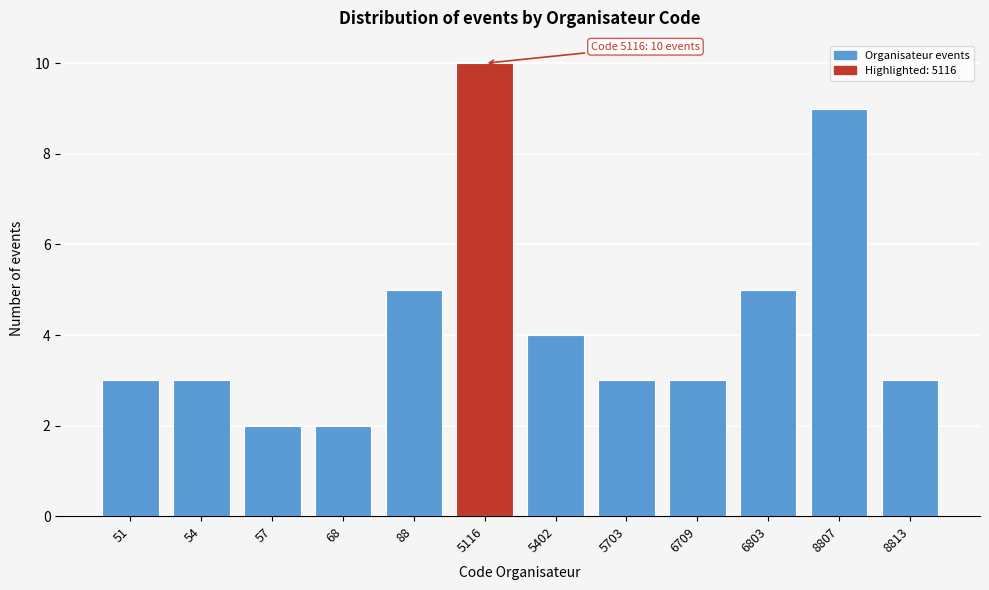

Reading left to right, extract all data points from this chart.

3	3	2	2	5	10	4	3	3	5	9	3